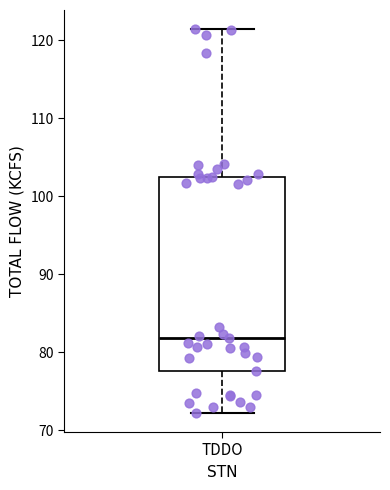

Where does the lower whisker of the box for TDDO end on the y-axis? The values are not printed on the chart, so give them approximately, as read against the axis.

72